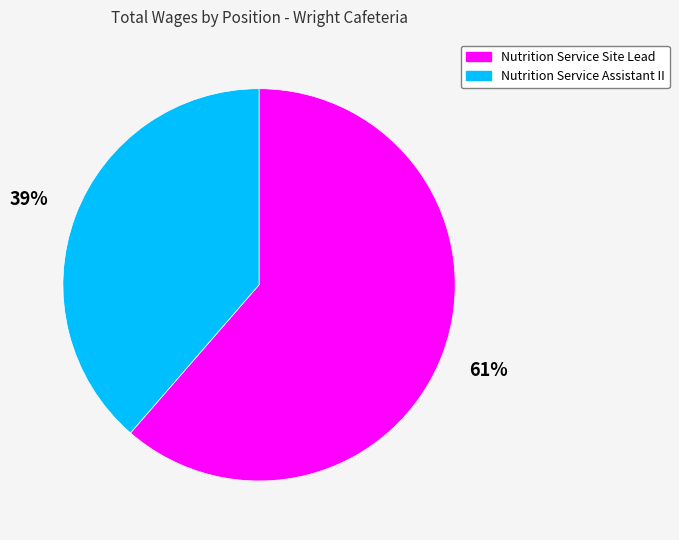

How many segments does this pie chart have?

2